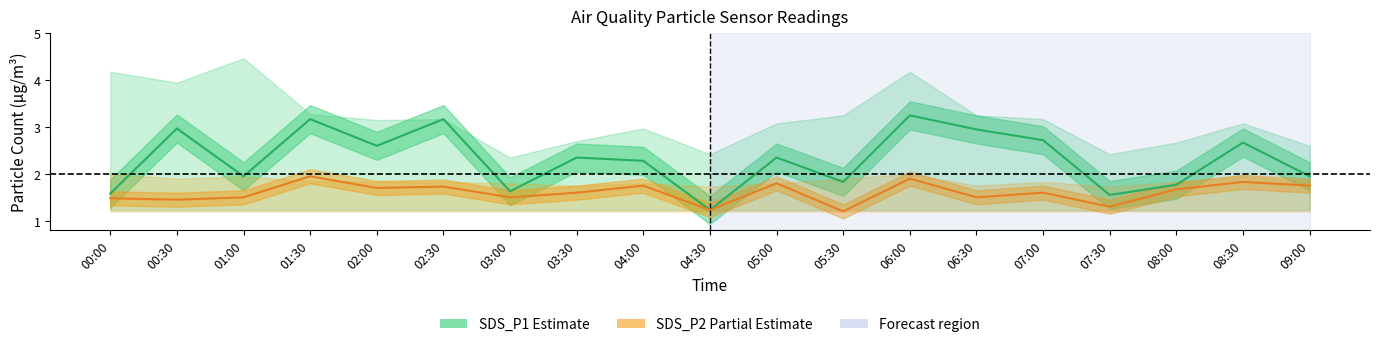

What is the difference between the maximum and minimum values in the SDS_P2 (Partial) series?

0.8